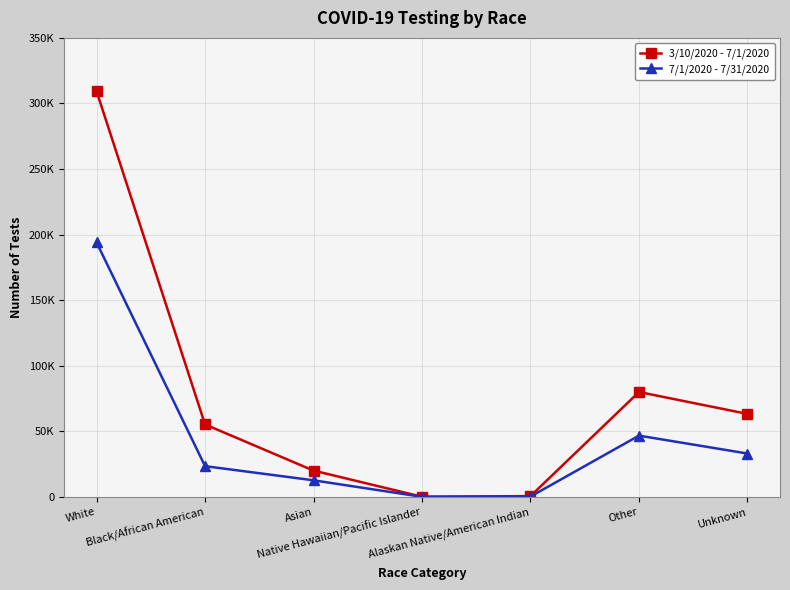

At which category does 3/10/2020 - 7/1/2020 reach its first local peak?

Other